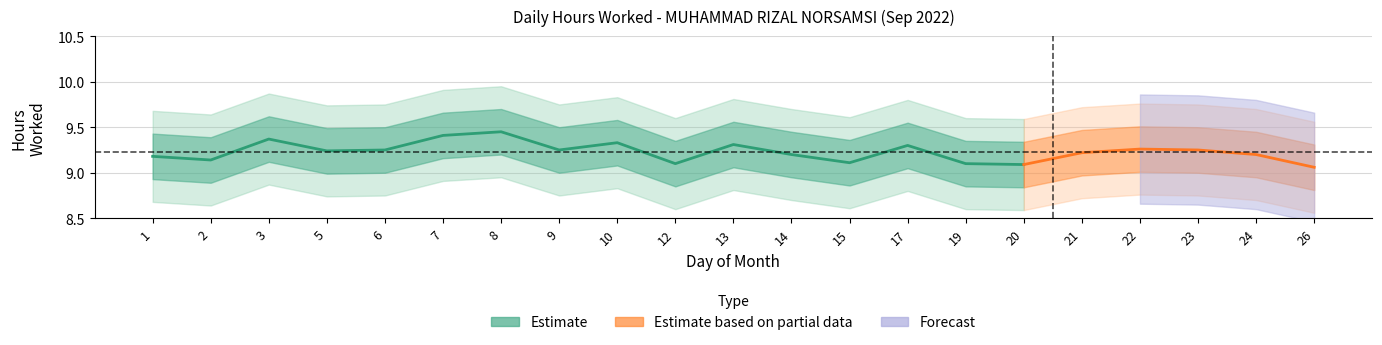

True or false: Break_Total and Low intersect in this chart.

False